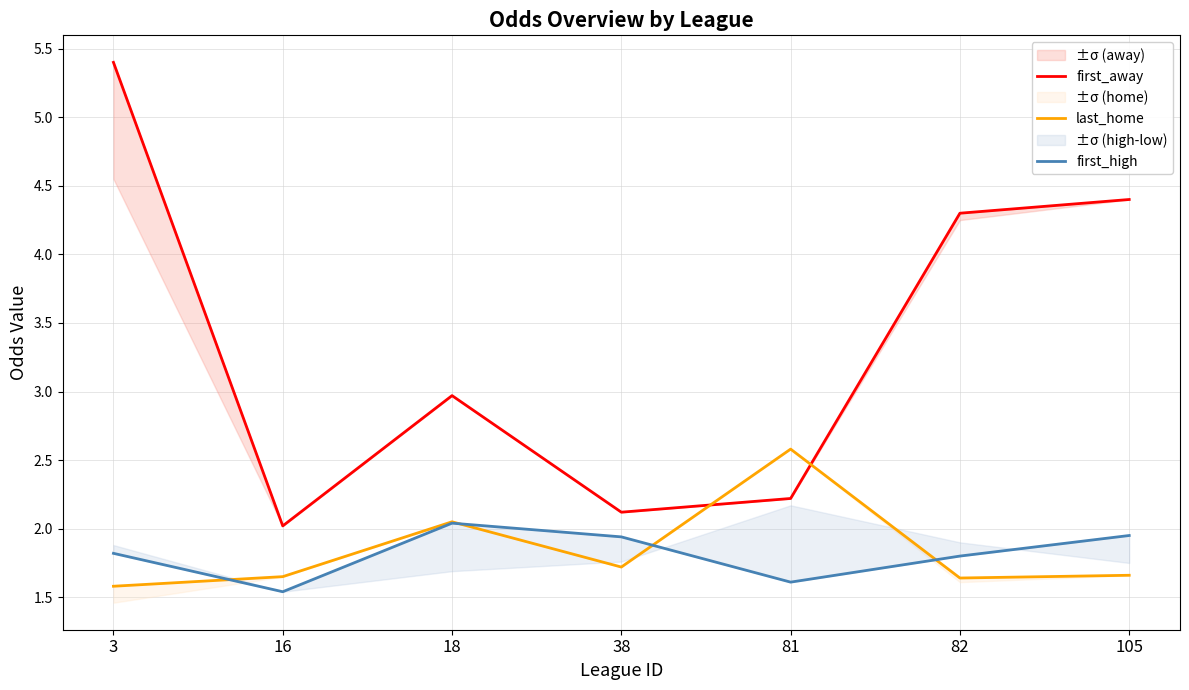

What is the difference between the first_away values at 38 and 3?

3.3